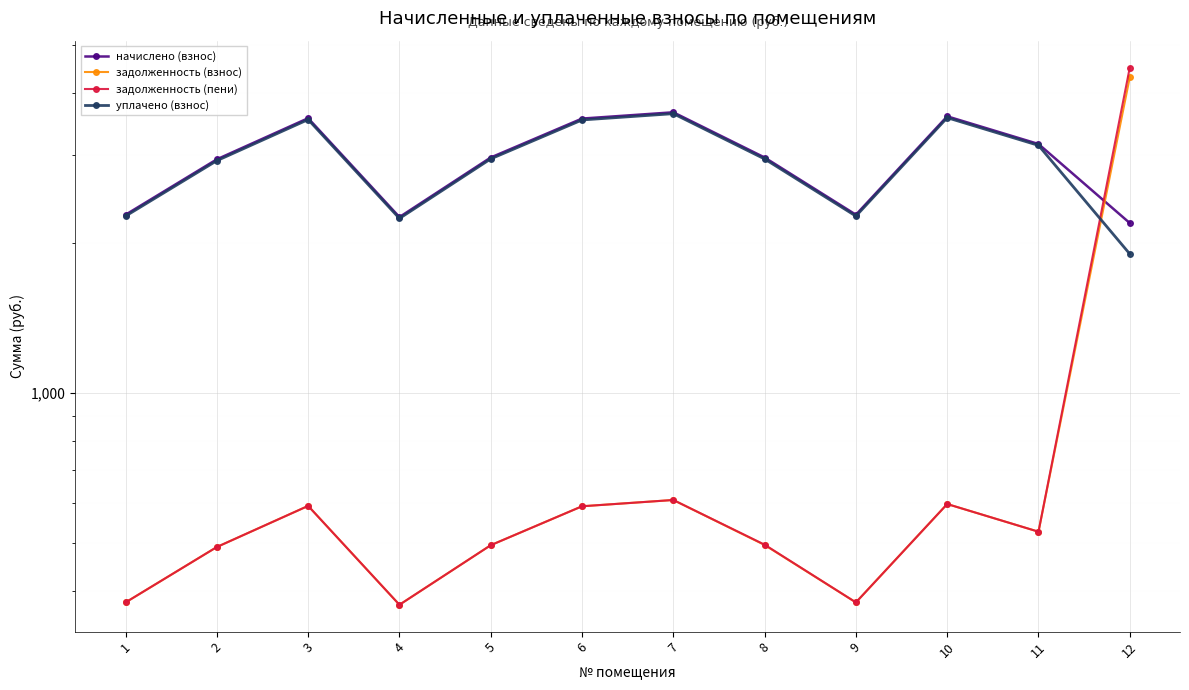

In задолженность (пени), how many points are higher than both neighbors (excluding endpoints)?

3